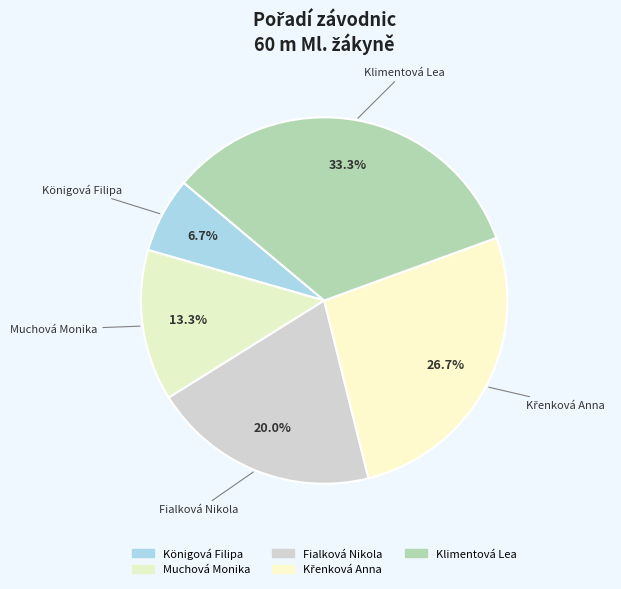

How many slices are in this pie chart?

5